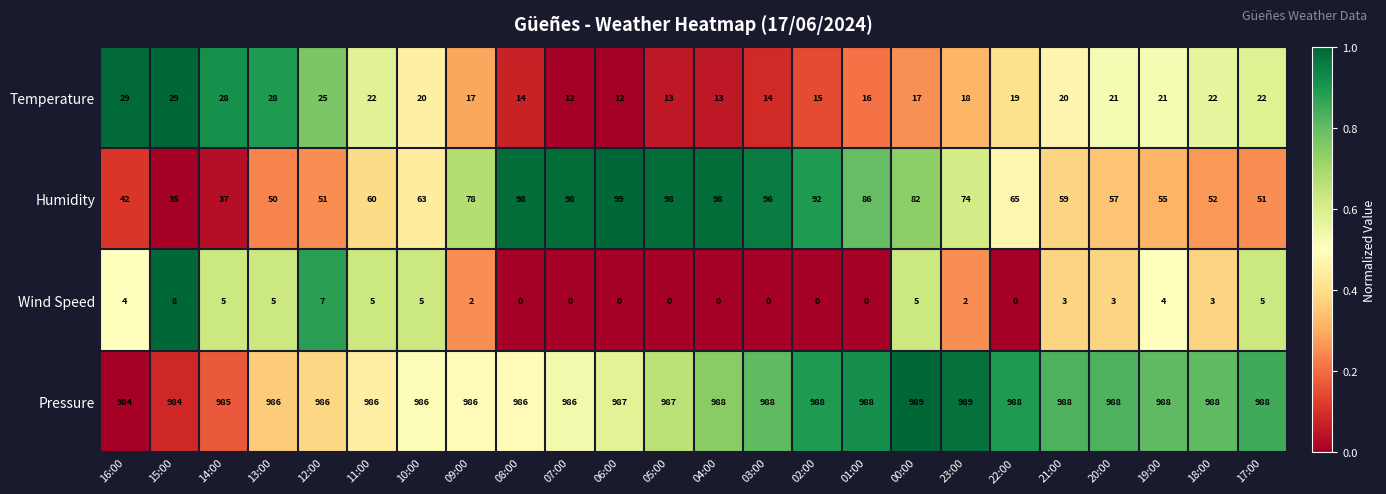

Is it true that Wind Speed equals 10 at 12:00?

False